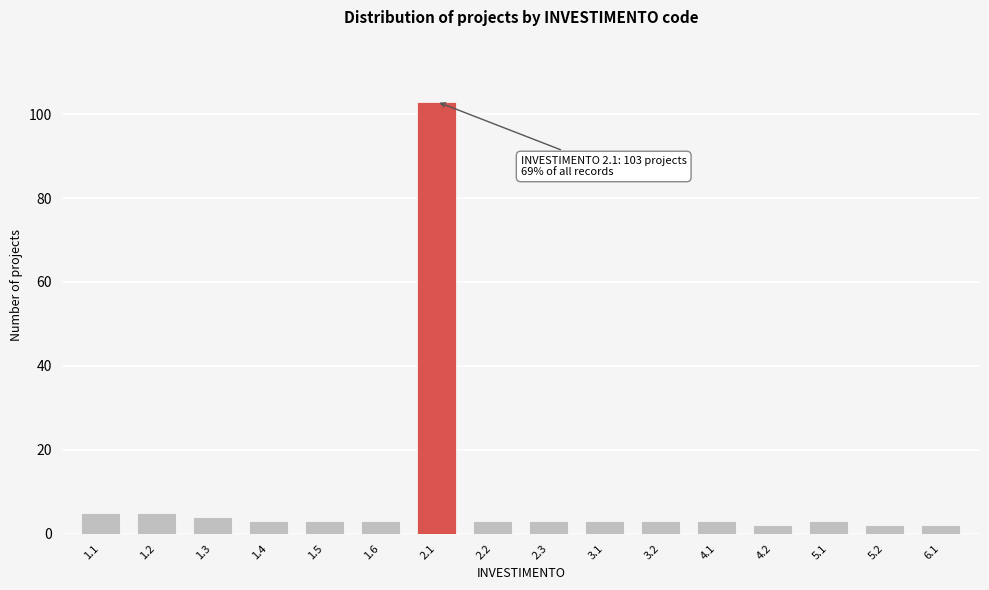

Reading left to right, what are all the values shown in this chart?

1.1=5	1.2=5	1.3=4	1.4=3	1.5=3	1.6=3	2.1=103	2.2=3	2.3=3	3.1=3	3.2=3	4.1=3	4.2=2	5.1=3	5.2=2	6.1=2